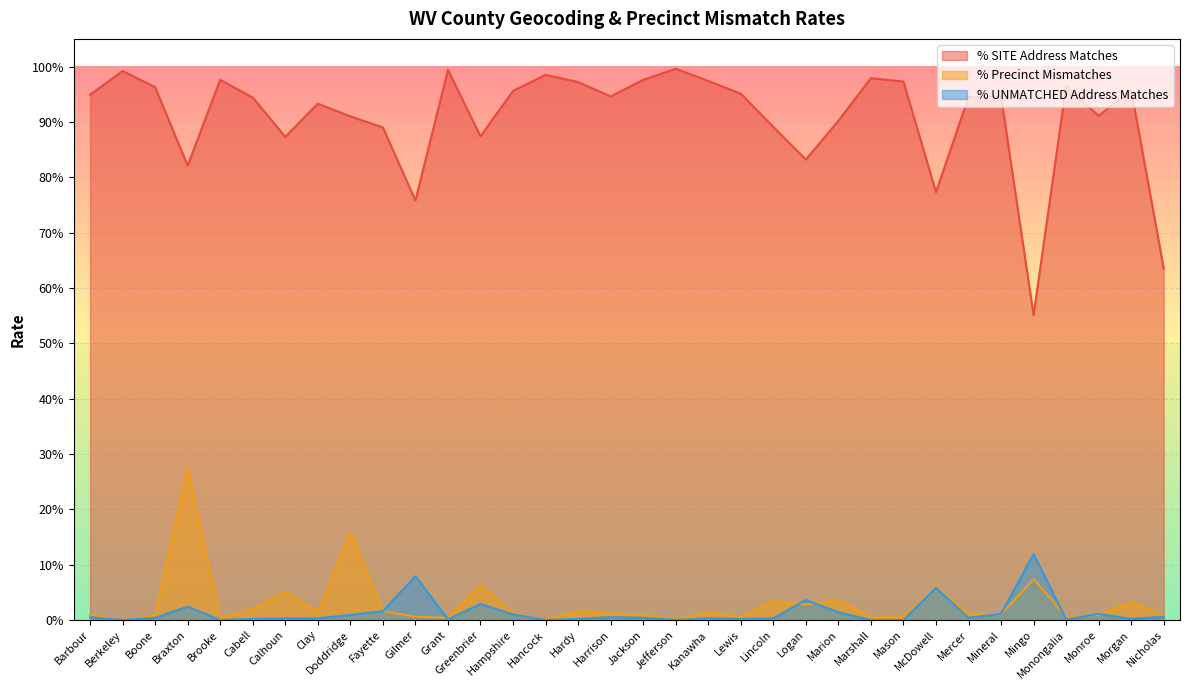

Does the chart display data point markers on the line(s)?

No